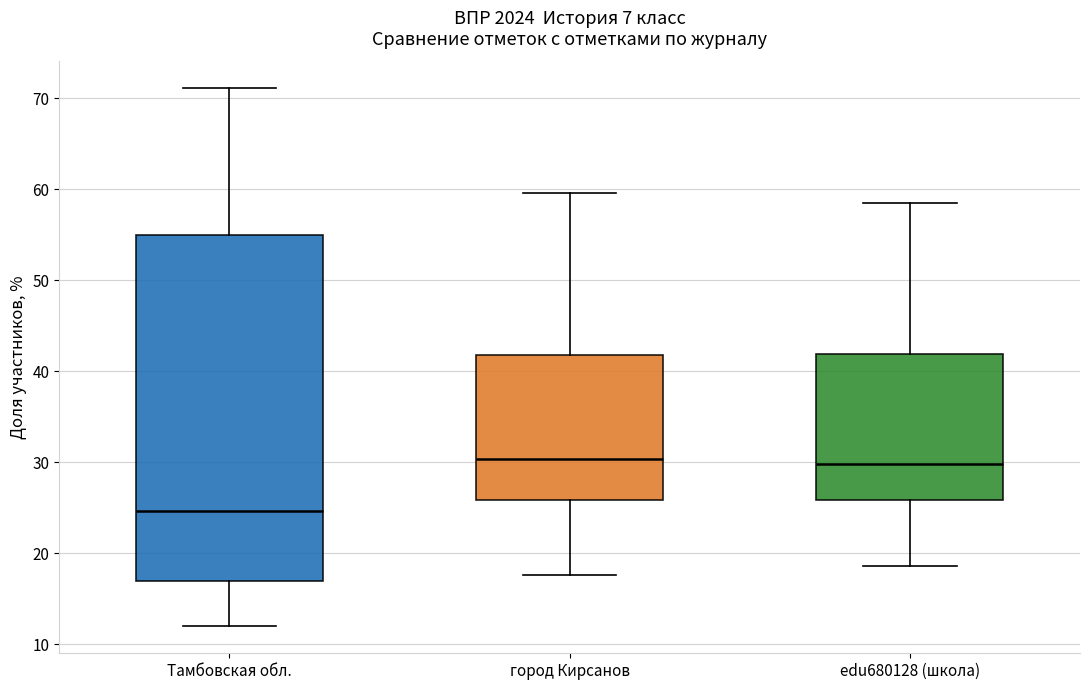

Reading left to right, transcribe this box plot: for each box, give where its median line is, the range the box spans, and where its two whiskers end, as read against the y-axis. The values are not printed on the chart, so give them approximately, as read against the axis.

Тамбовская обл.: median 25, box 17 to 55, whiskers 12 to 71
город Кирсанов: median 30, box 26 to 42, whiskers 18 to 60
edu680128 (школа): median 30, box 26 to 42, whiskers 19 to 59